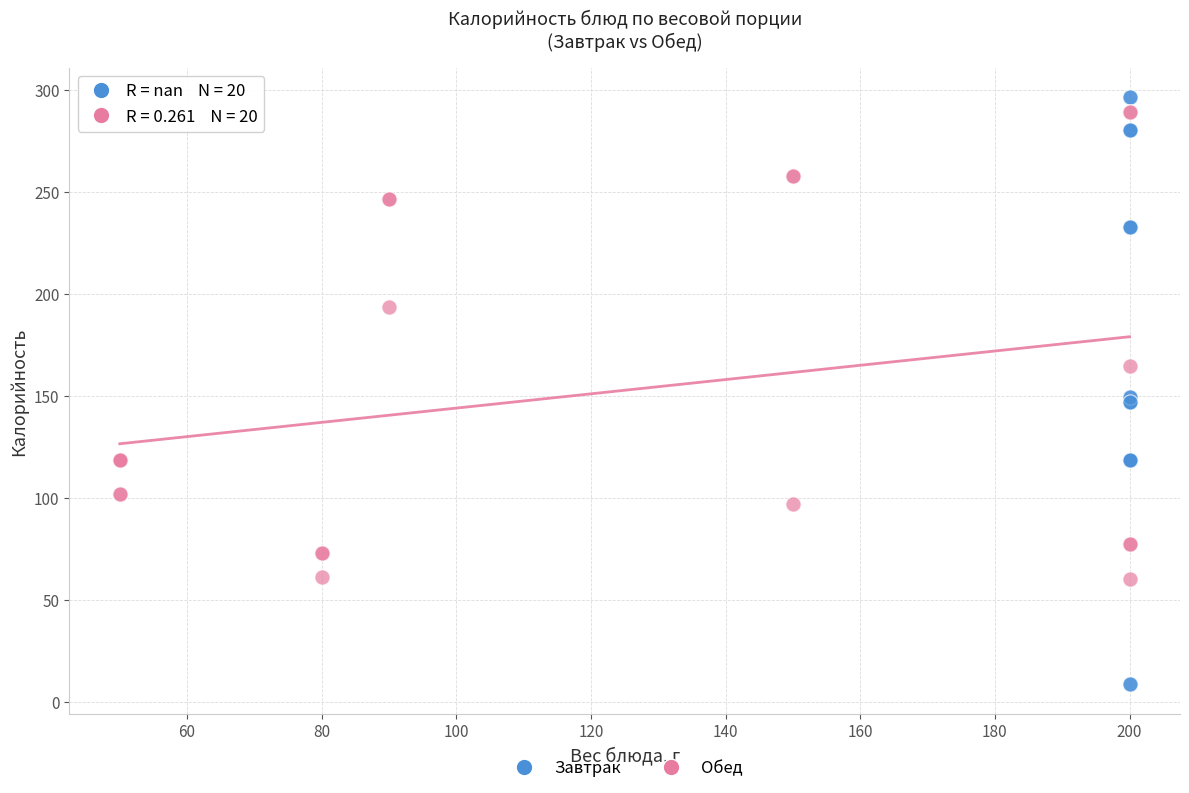

Which series reaches the minimum Y coordinate?

Завтрак